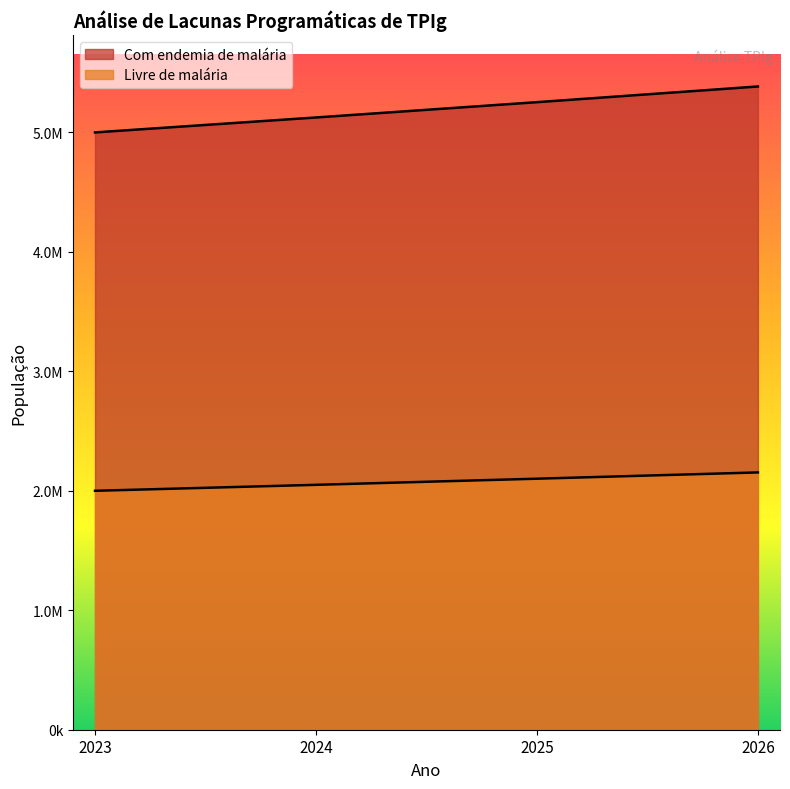

True or false: Com endemia de malária and Livre de malária cross at least once.

False